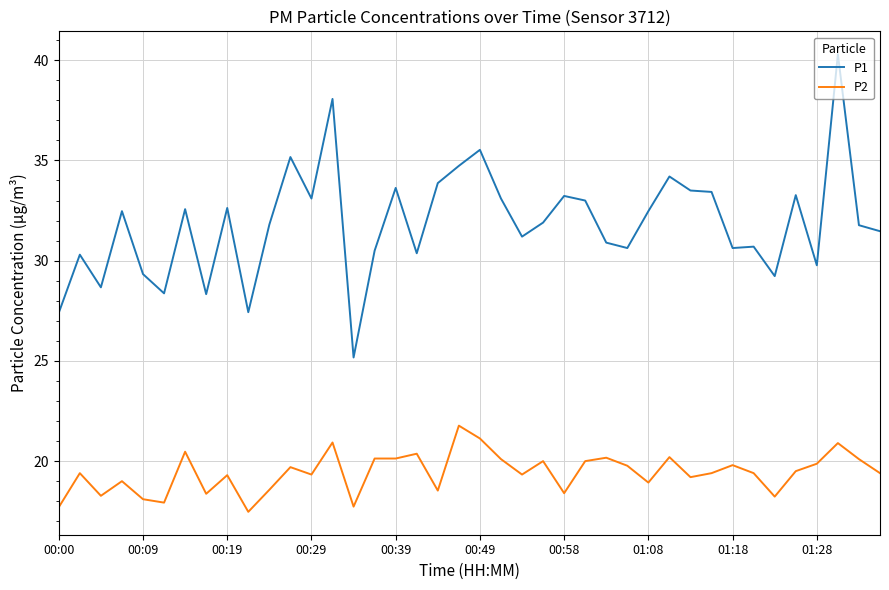

What is the difference between the maximum and minimum values in the P2 series?

4.3